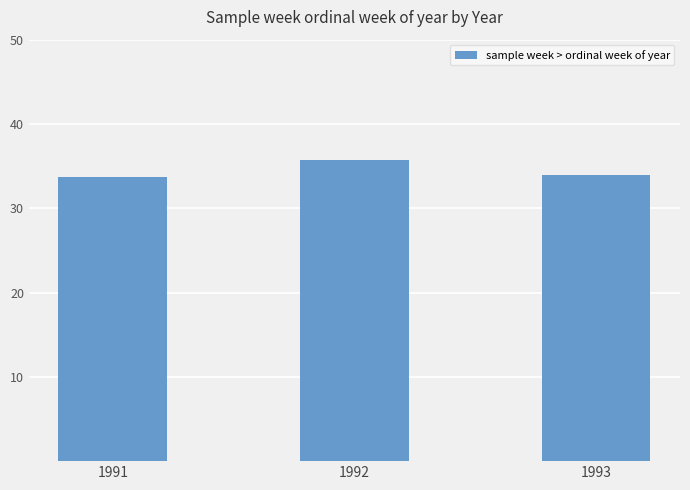

Reading left to right, transcribe all the data shown in this chart.

33.8	35.8	34.0